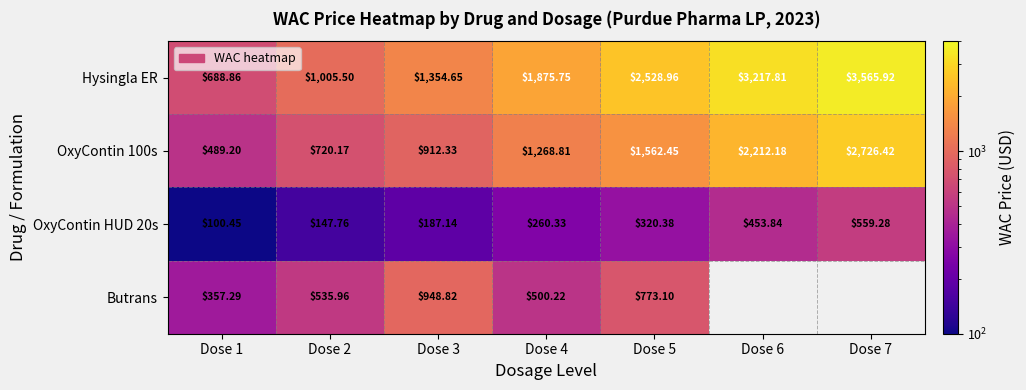

What is the difference between the highest and lowest values at Dose 2?

857.7